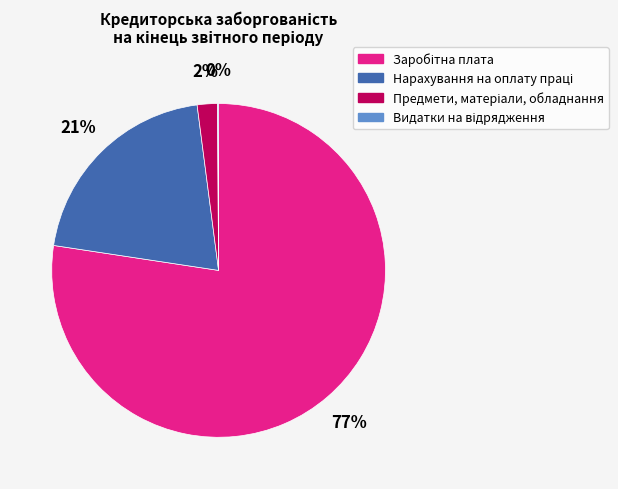

Is there a majority slice in this chart?

Yes